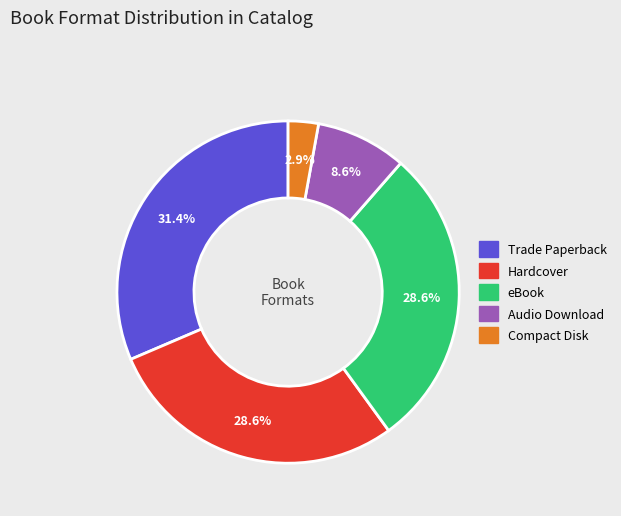

Which category has the smallest portion of the pie?

Compact Disk